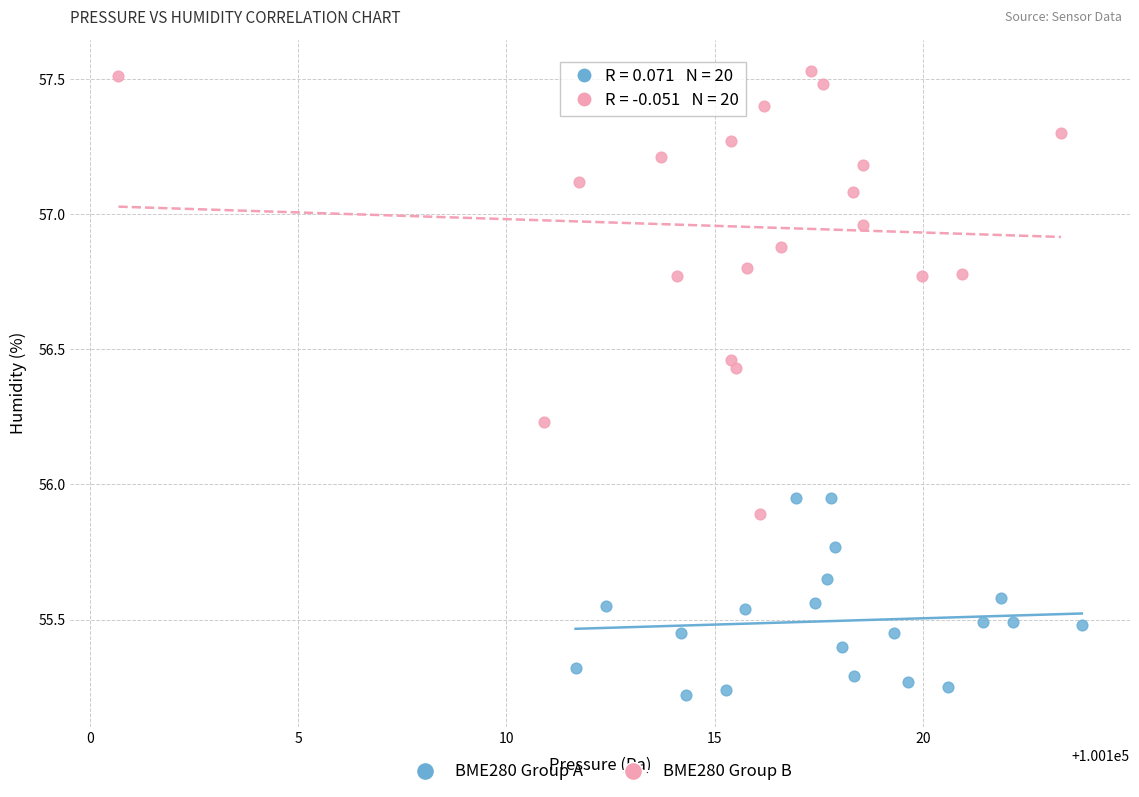

Which series has the largest Y range (max minus min)?

BME280 Group B